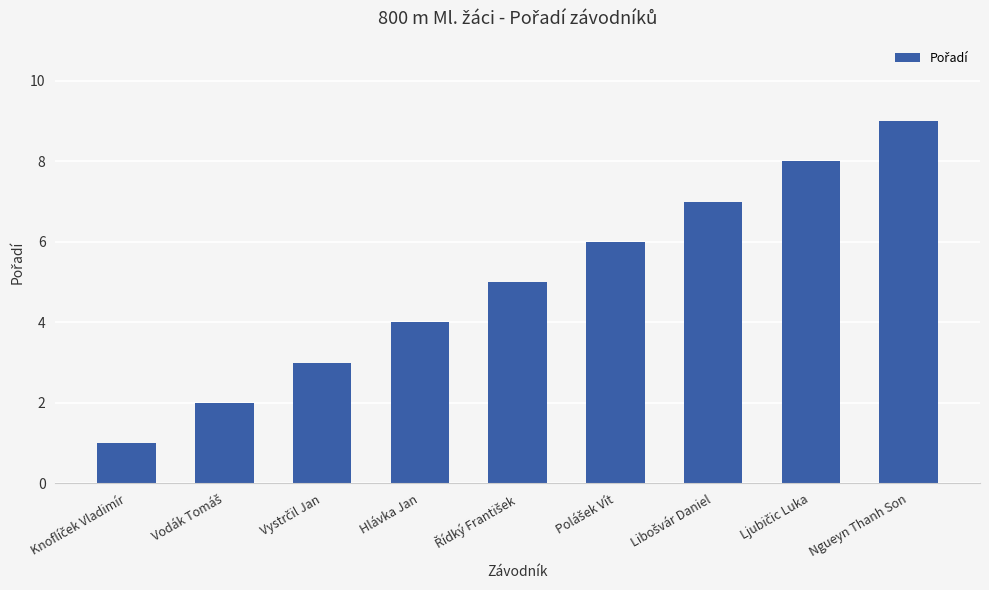

What value does the data have at Hlávka Jan?

4